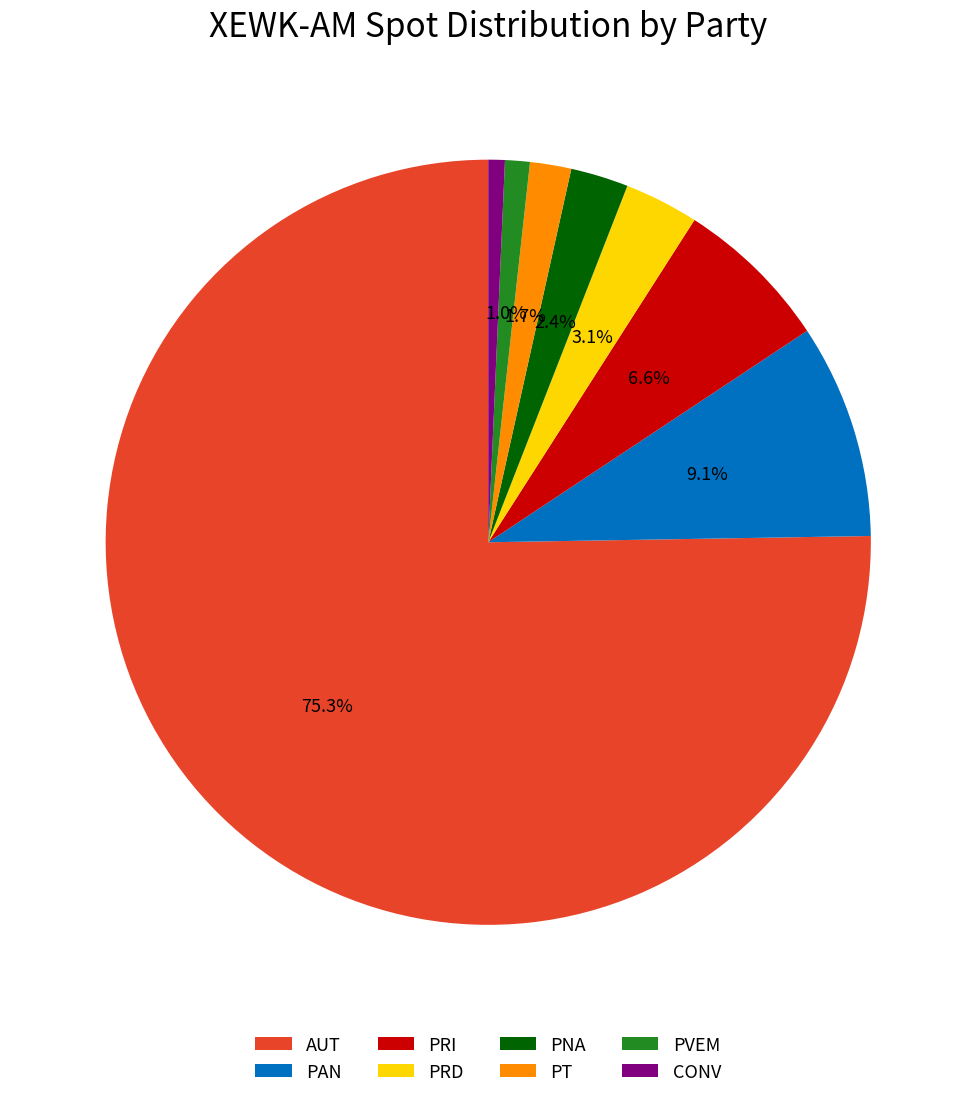

Approximately how many times larger is the value at PRD compared to PT?

1.8